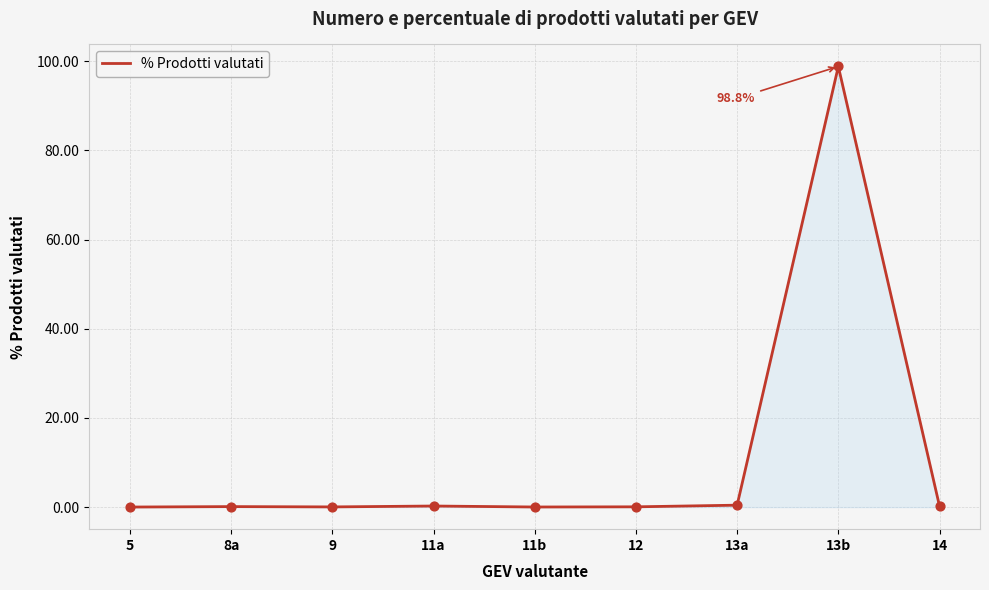

The chart shows a value of 0.1 at 8a. True or false?

True